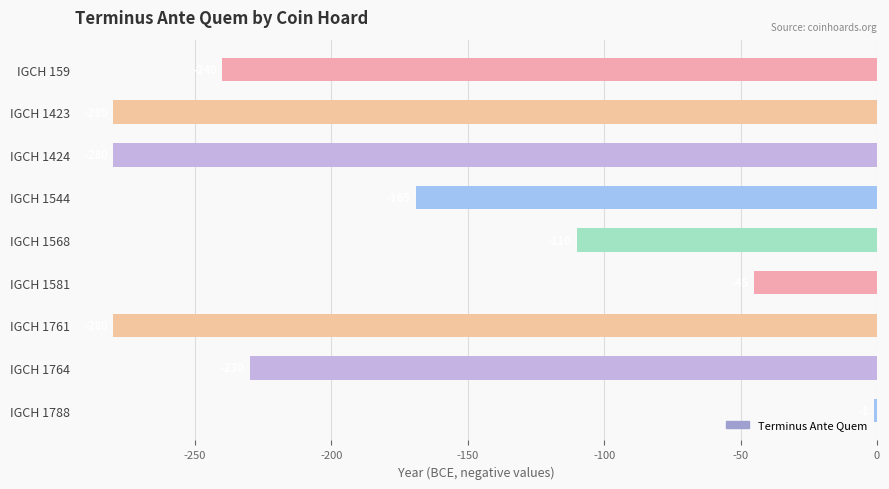

What is the average value?

-182